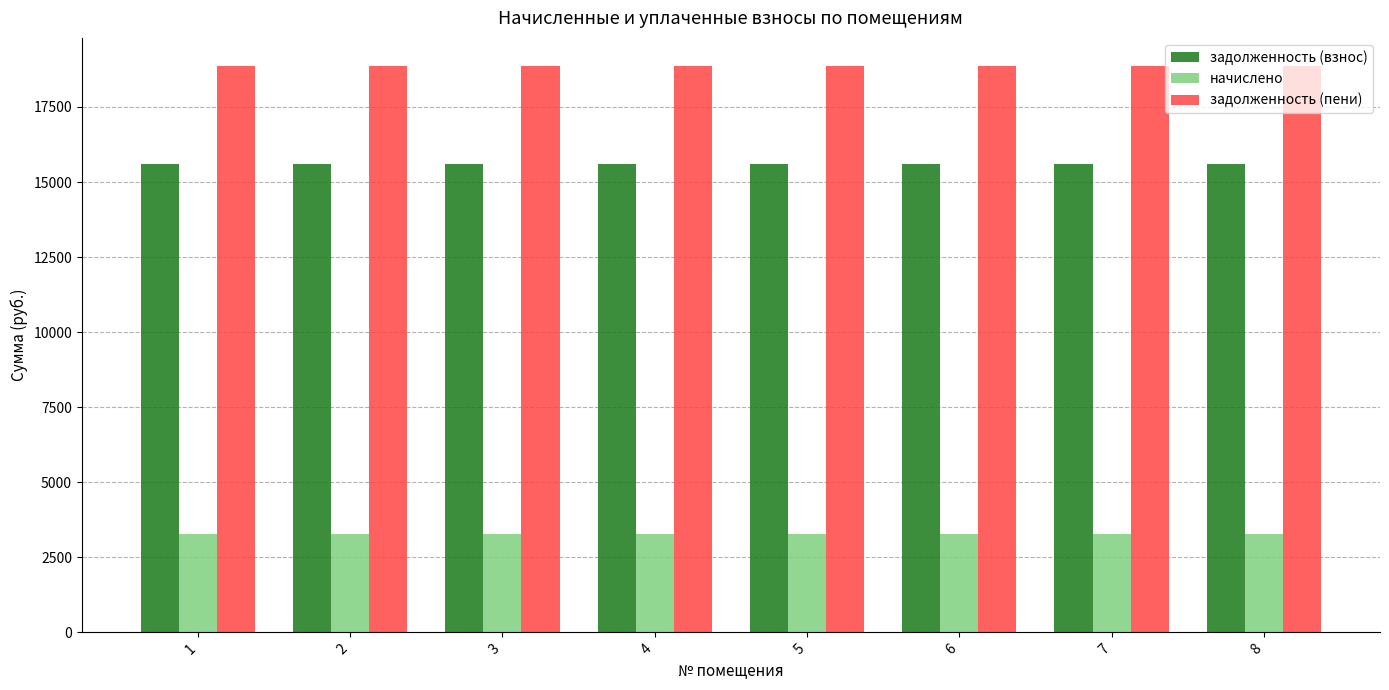

What is the smallest value displayed?

3265.9